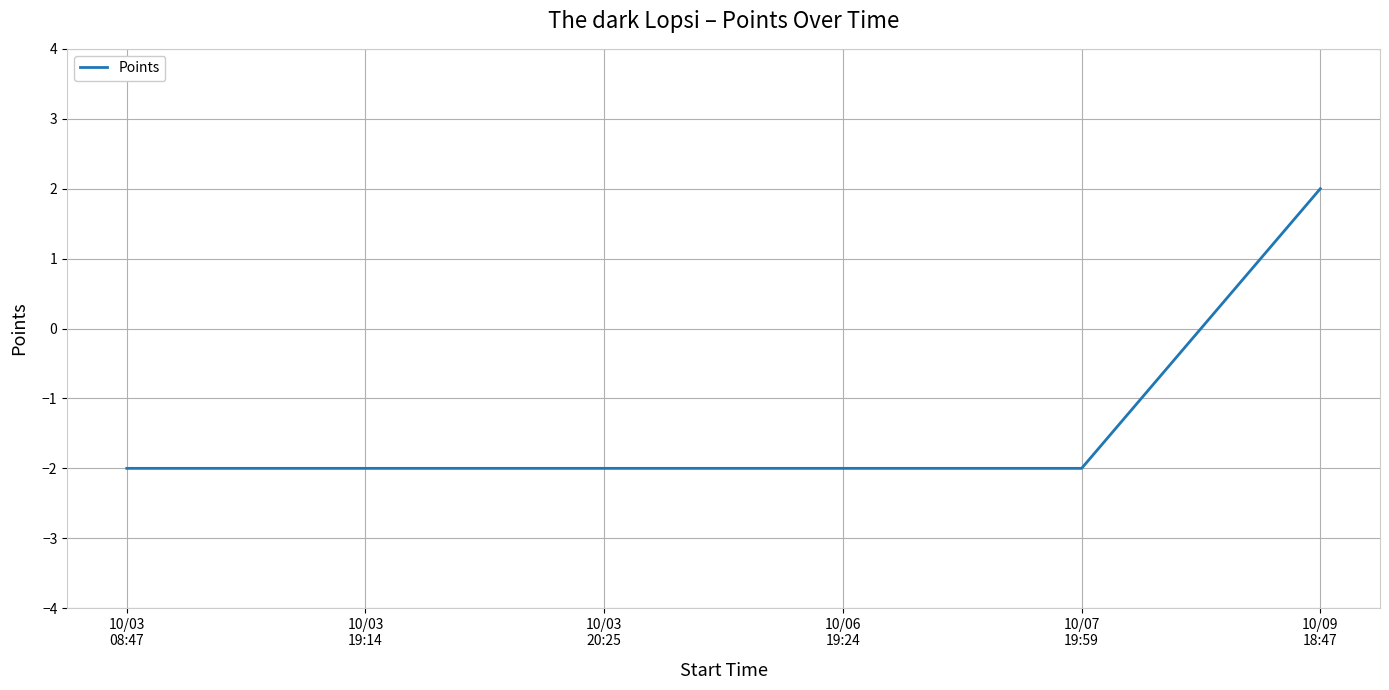

True or false: there are more than 2 points higher than both neighbors.

False